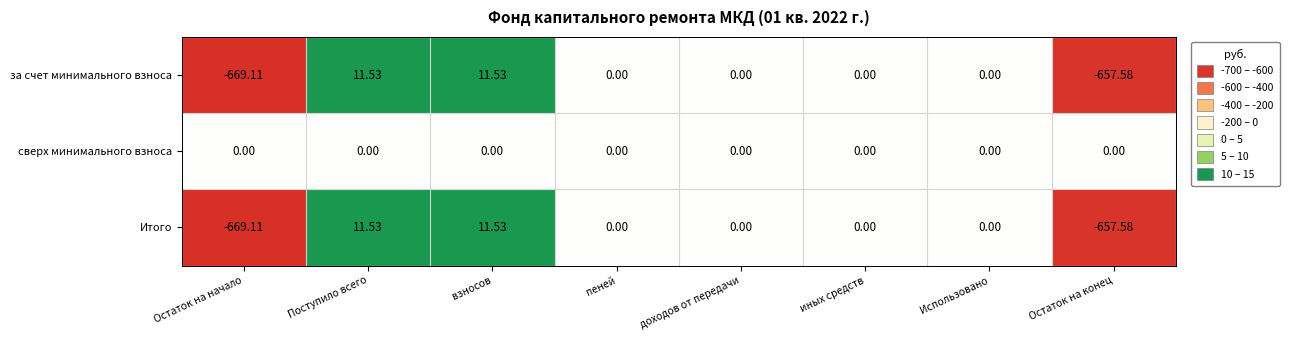

At which label does Итого first exceed 0?

Поступило всего